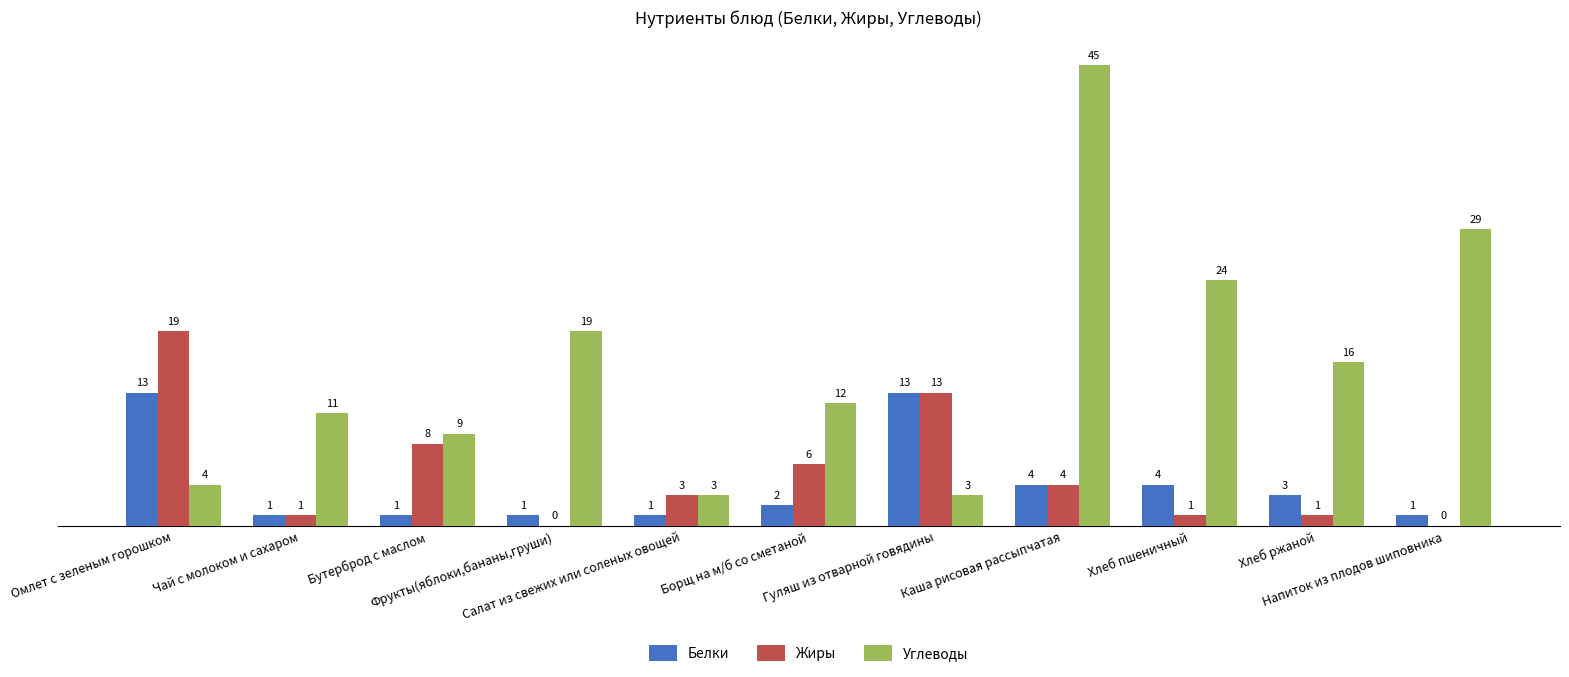

The value of Жиры at Напиток из плодов шиповника is 0. True or false?

True